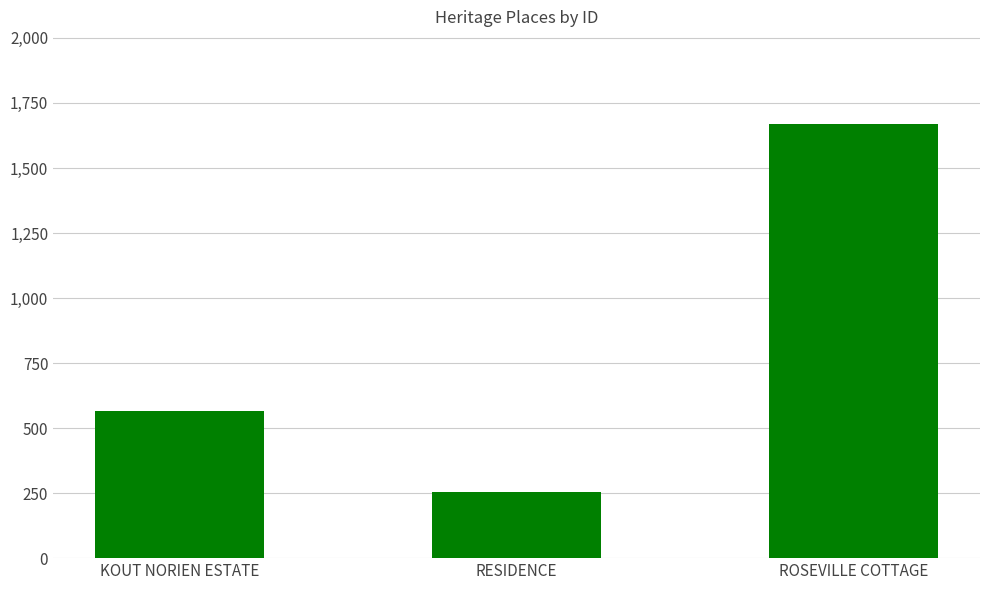

Count the values in the range 254 to 1670.

3